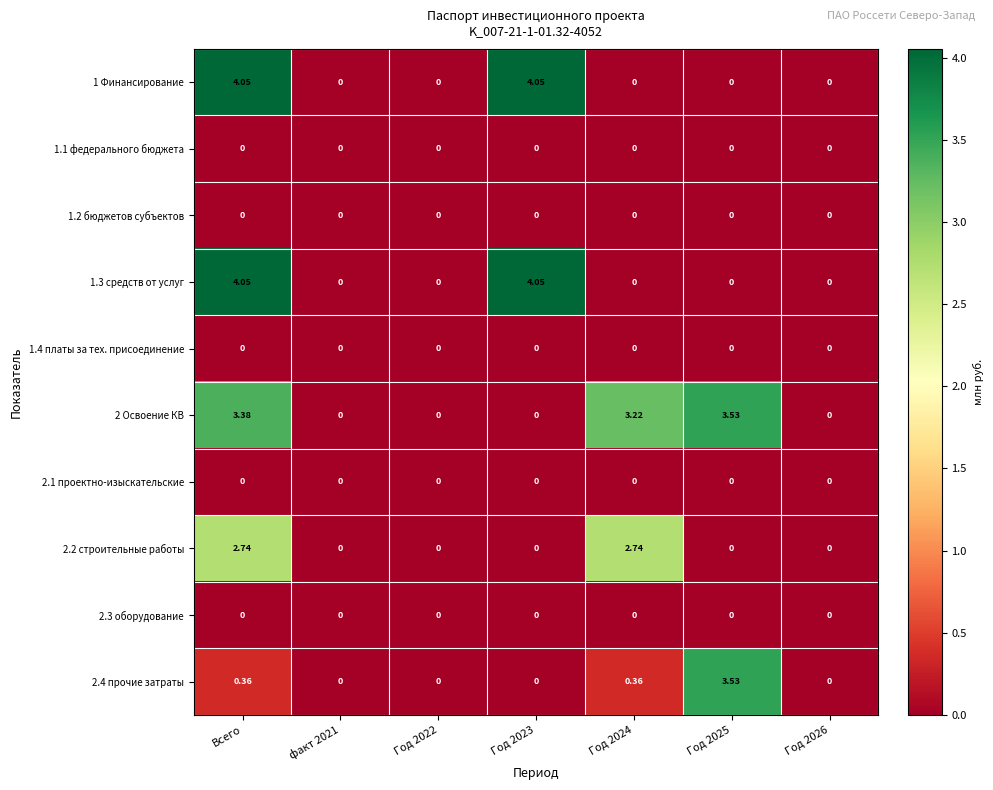

Which series has the largest range (max minus min)?

1 Финансирование